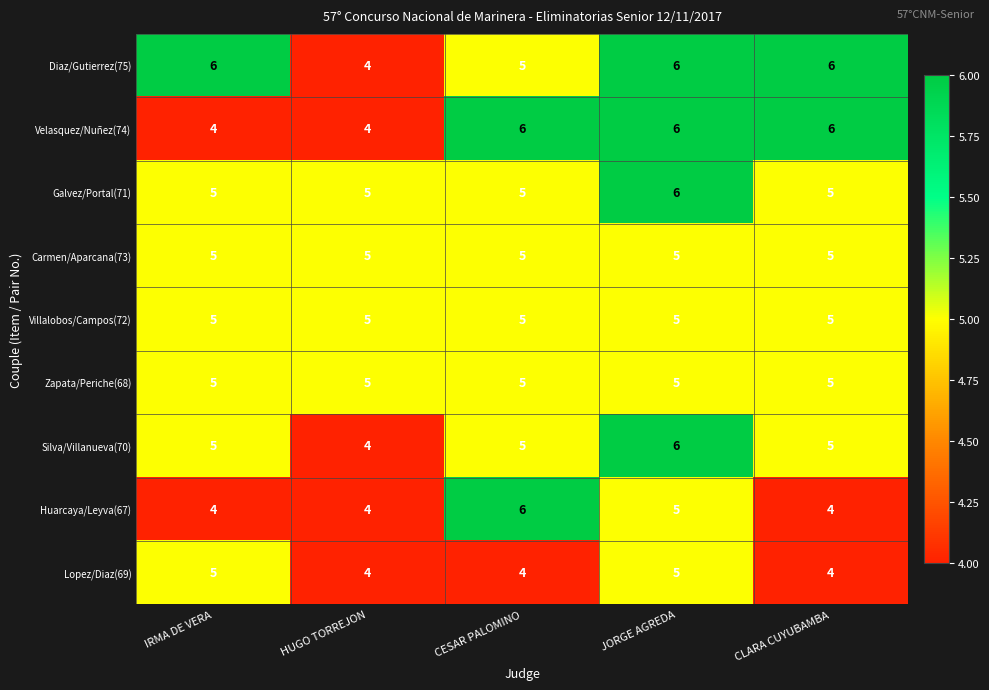

What is the total value across all series at JORGE AGREDA?

49